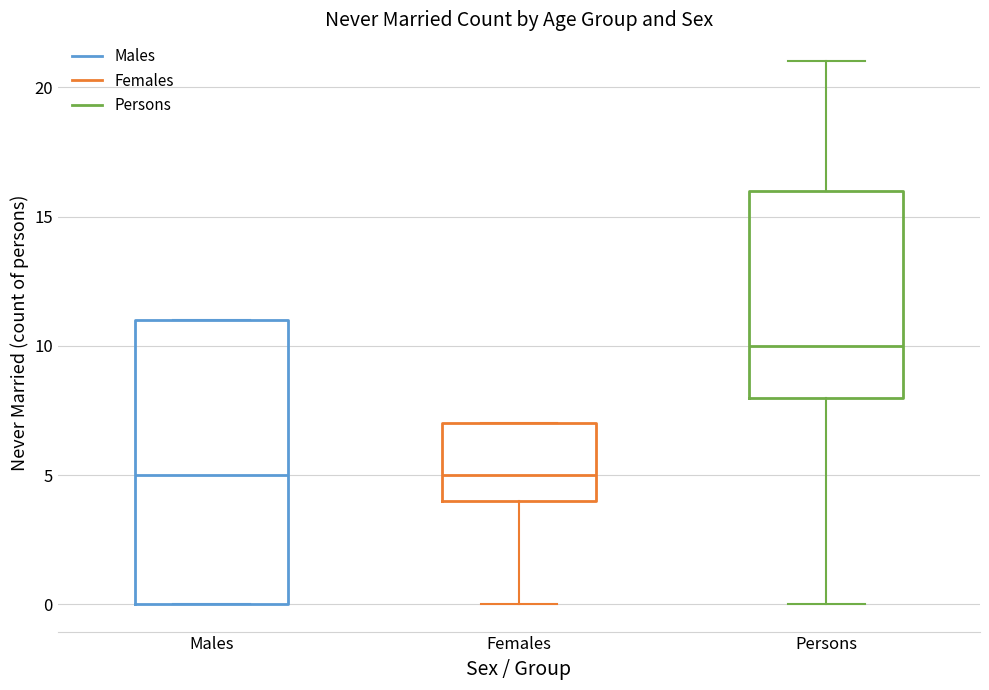

Reading left to right, read every box against the y-axis: the position of its median line, the range the box covers, and the ends of its whiskers. The values are not printed on the chart, so give them approximately, as read against the axis.

Males: median 5, box 0 to 11, whiskers 0 to 11
Females: median 5, box 4 to 7, whiskers 0 to 7
Persons: median 10, box 8 to 16, whiskers 0 to 21